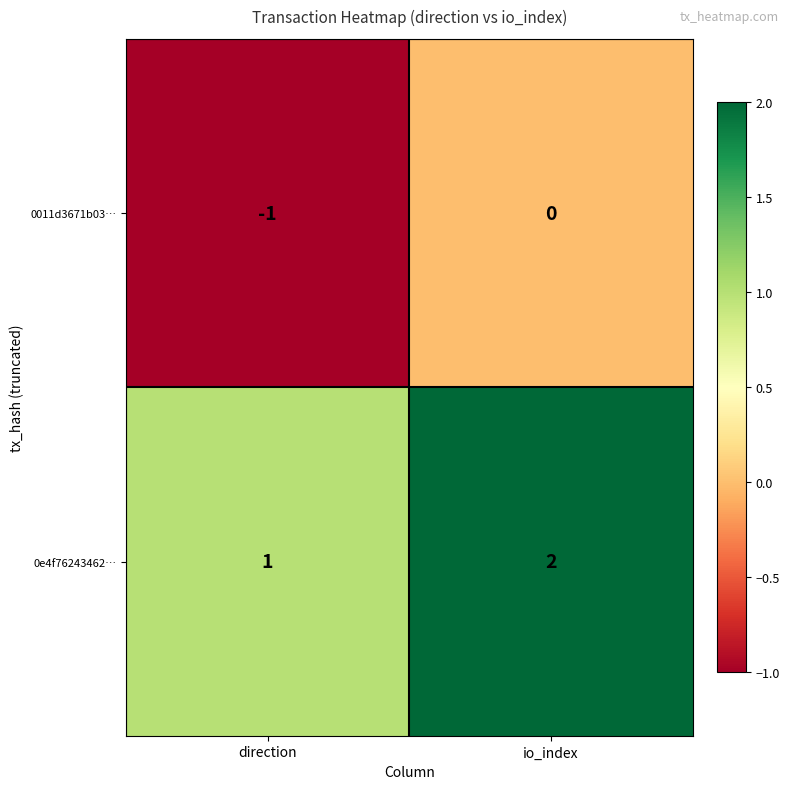

What is the maximum value shown in the chart?

2